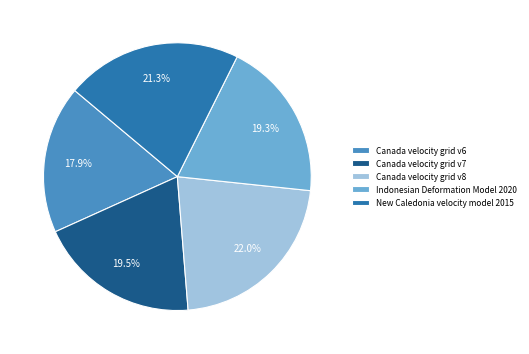

Combined, do Indonesian Deformation Model 2020 and Canada velocity grid v6 account for over 50%?

No